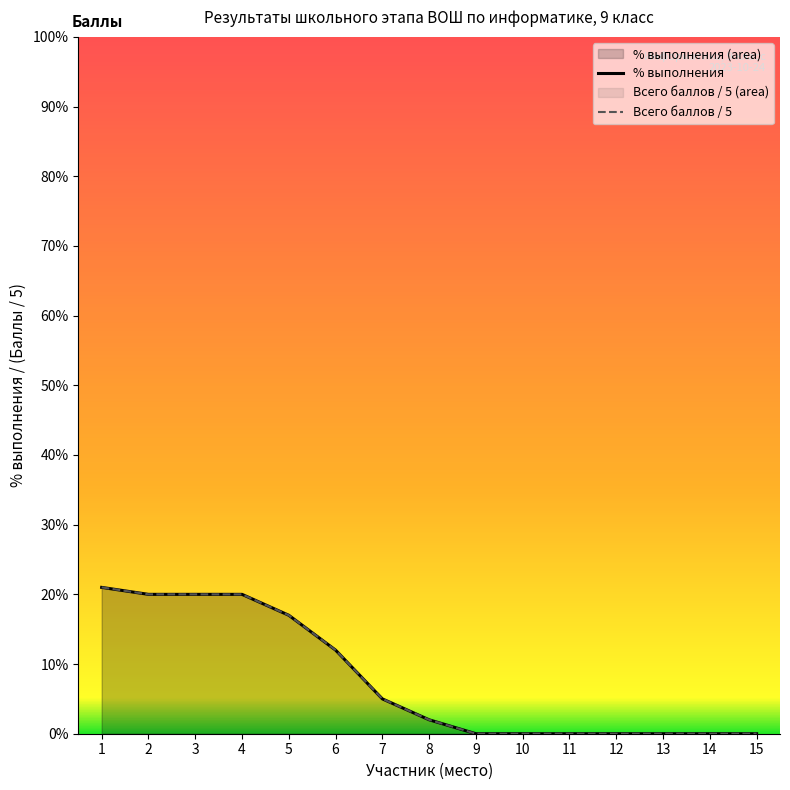

Is it true that Всего баллов equals 8 at 5?

False